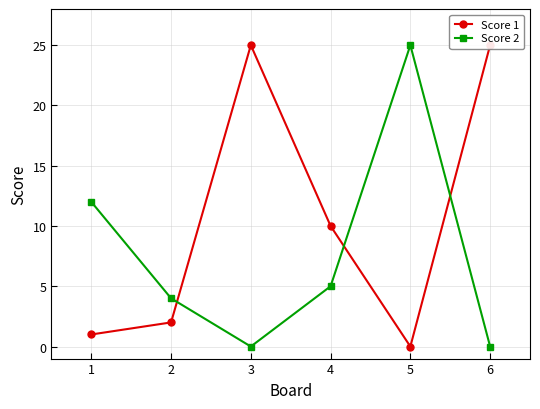

What is the value of the Score 2 point at the 1st from the left?

12